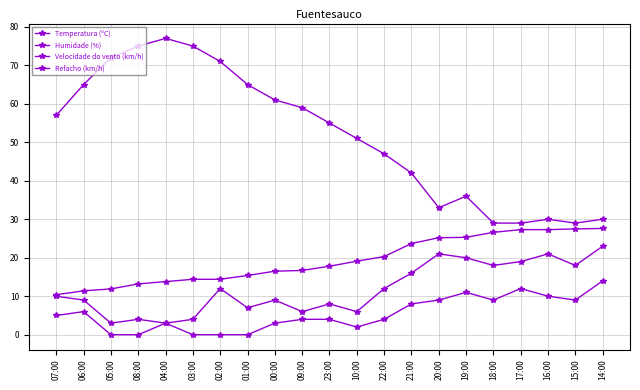

Does the chart display data point markers on the line(s)?

Yes